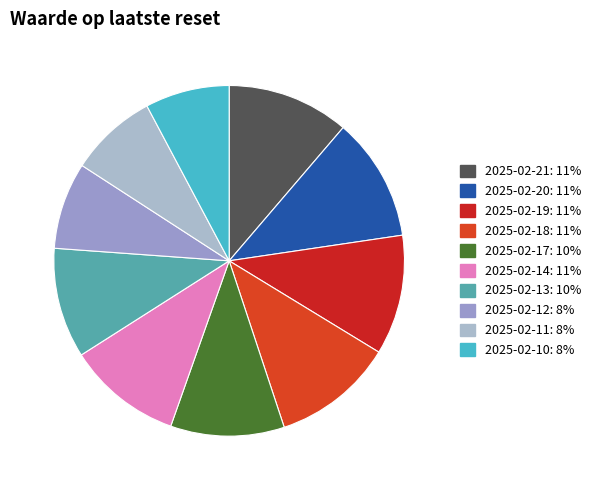

True or false: 2025-02-21 accounts for 11% of the total.

True